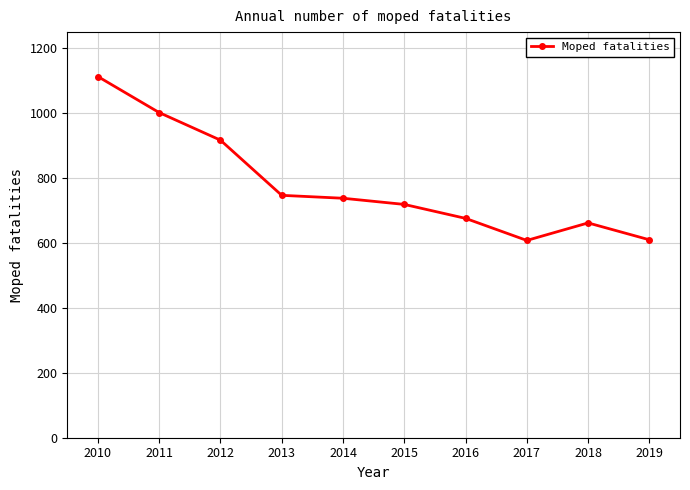

What is the difference between the second highest and minimum values?

394